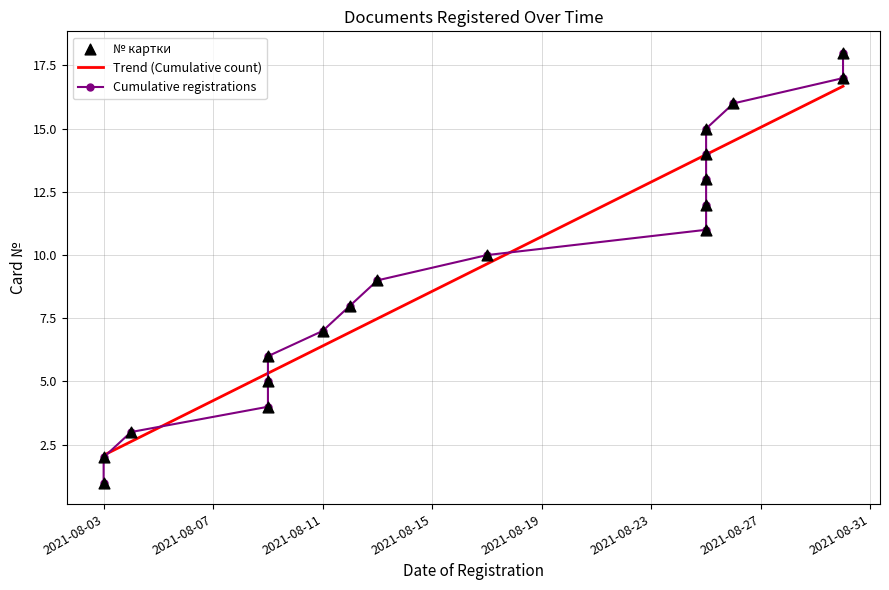

What is the change in value from 2021-08-09 to 2021-08-25?

+9